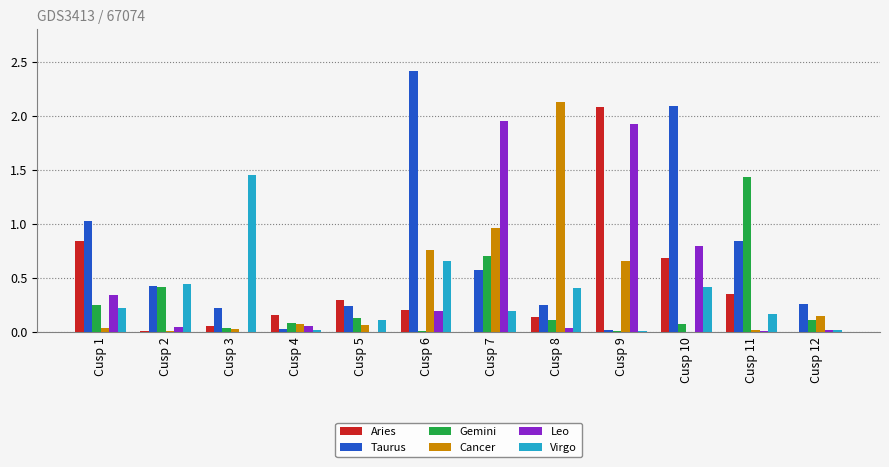

At which label is Cancer closest to 1?

Cusp 7